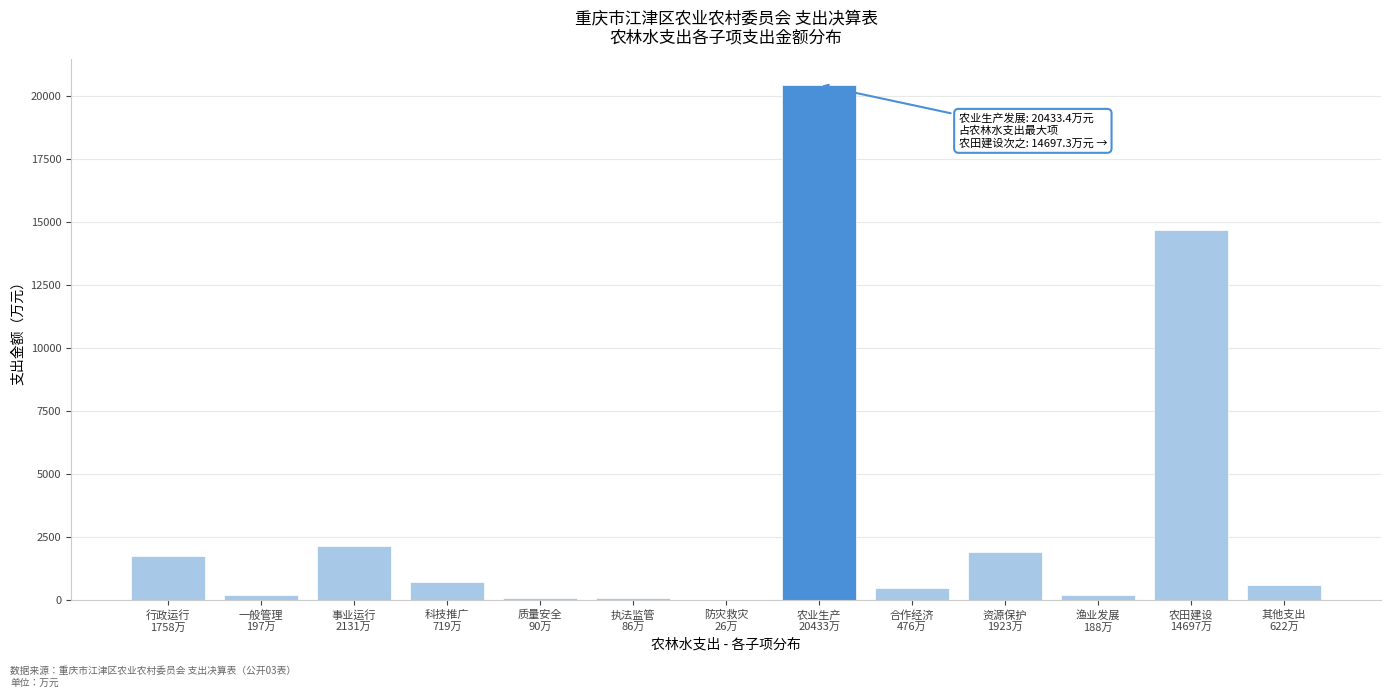

What is the greatest value displayed?

20433.4